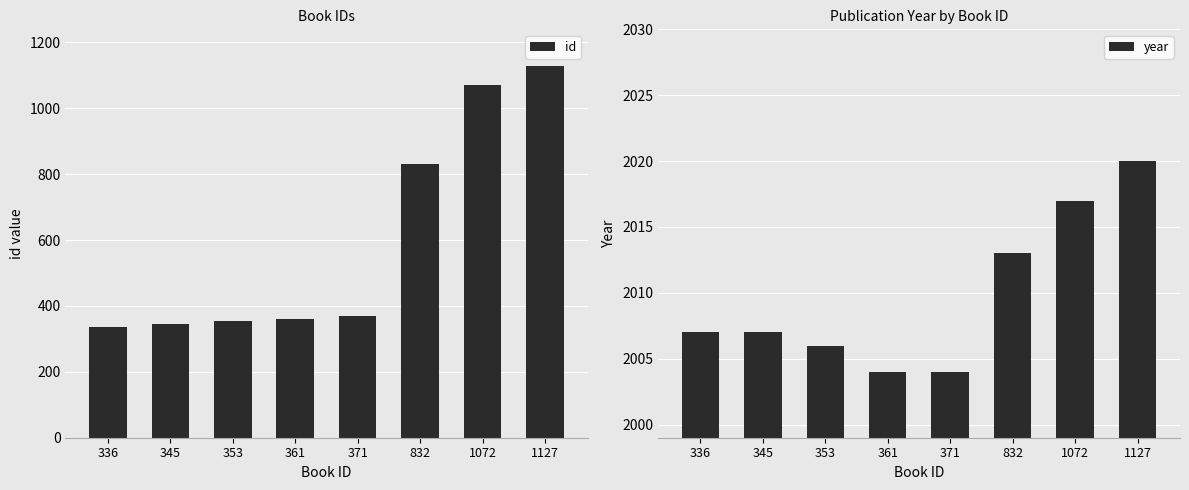

What is the spread (max minus min) of values at 345?

1662